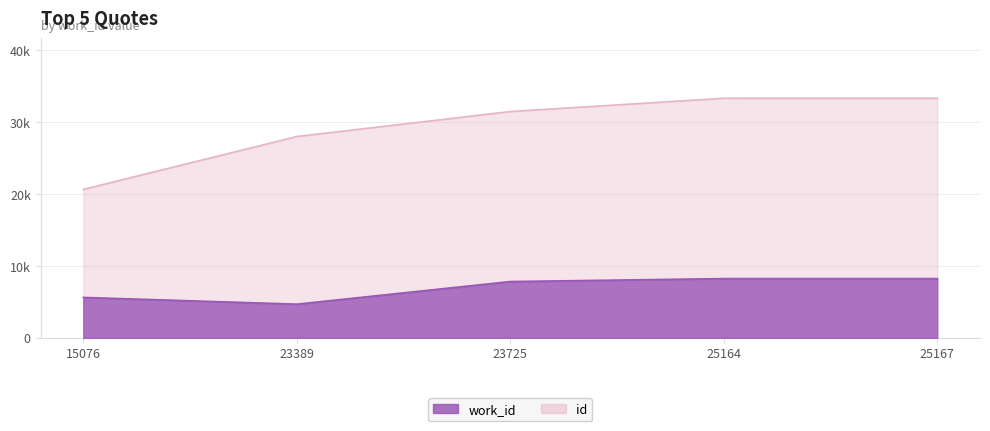

Reading right to left, what are all the values shown in this chart?

8270	8269	7856	4702	5640